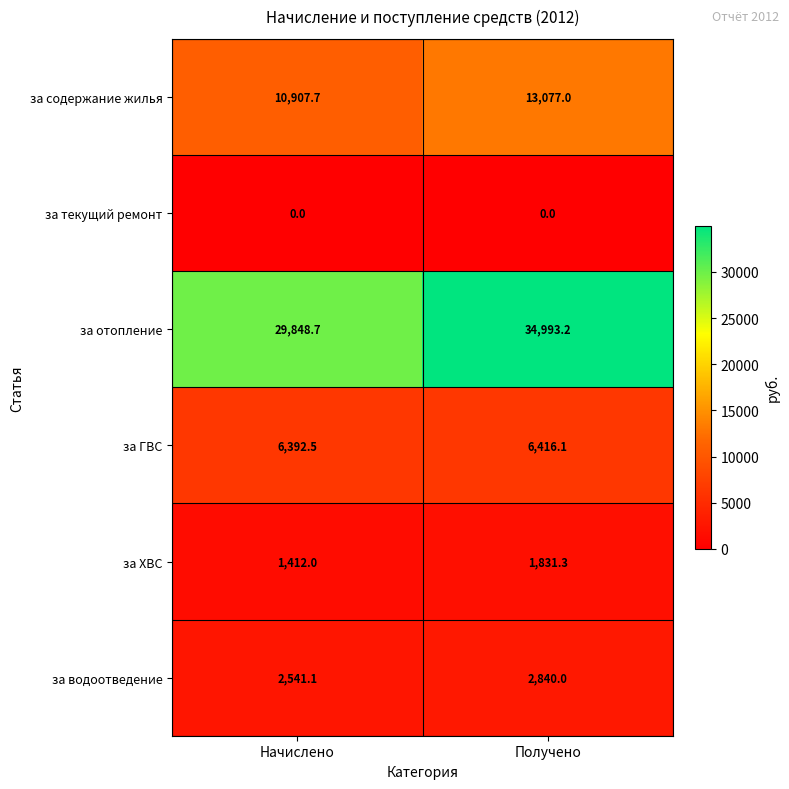

Rank the series at Начислено from highest to lowest value.

за отопление, за содержание жилья, за ГВС, за водоотведение, за ХВС, за текущий ремонт